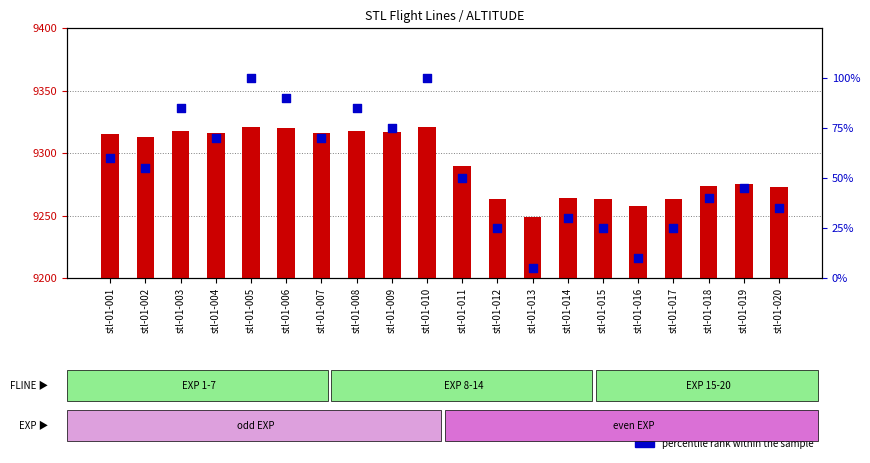

At which category is the sum across all series the highest?

stl-01-005